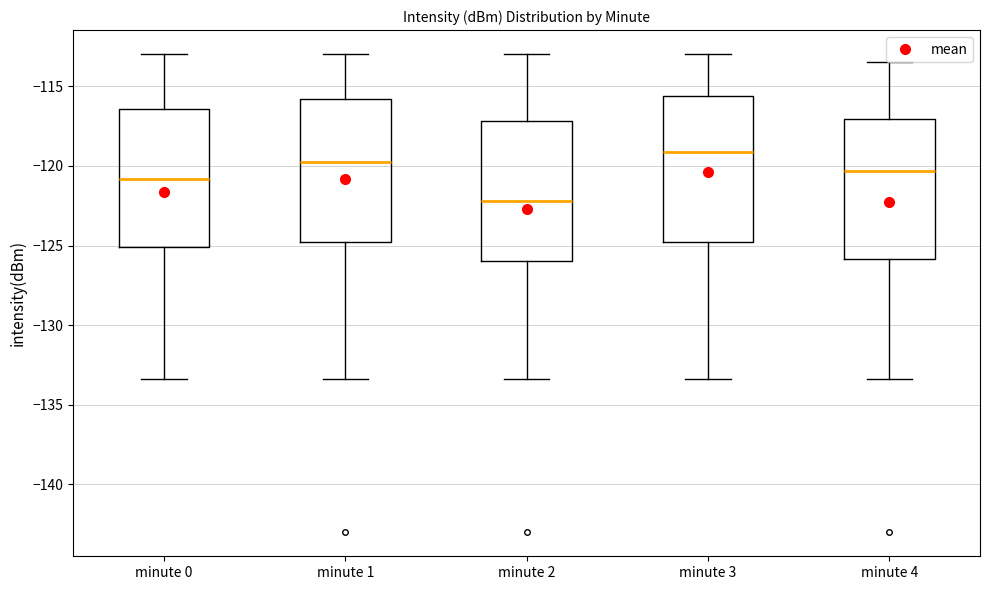

Reading left to right, read every box against the y-axis: the position of its median line, the range the box covers, and the ends of its whiskers. The values are not printed on the chart, so give them approximately, as read against the axis.

minute 0: median -121.0, box -125.0 to -116.5, whiskers -133.5 to -113.0
minute 1: median -119.5, box -125.0 to -116.0, whiskers -133.5 to -113.0
minute 2: median -122.0, box -126.0 to -117.0, whiskers -133.5 to -113.0
minute 3: median -119.0, box -125.0 to -115.5, whiskers -133.5 to -113.0
minute 4: median -120.5, box -126.0 to -117.0, whiskers -133.5 to -113.5